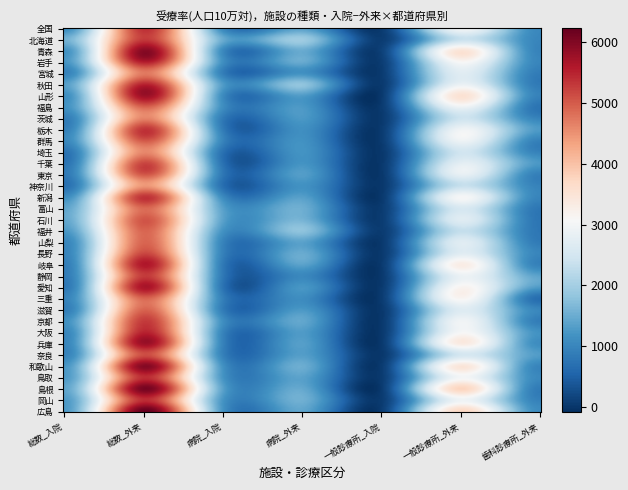

How many data points in 宮城 are less than 948?

3